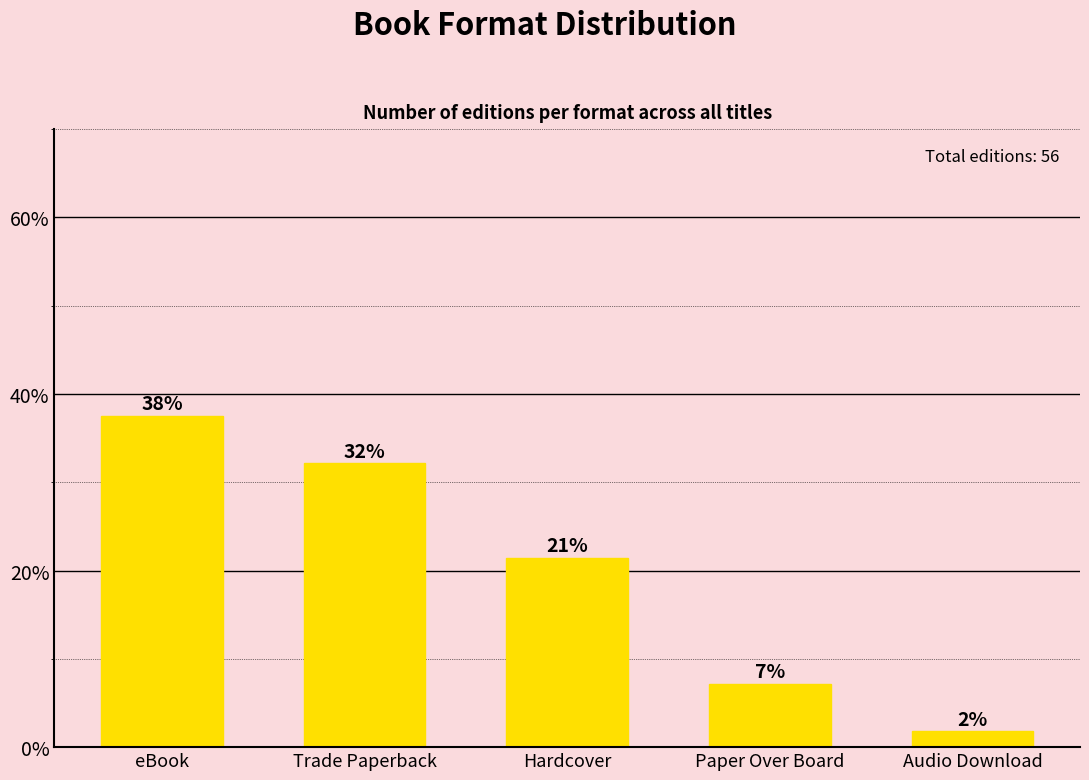

Approximately how many times larger is the value at Hardcover compared to eBook?

0.6